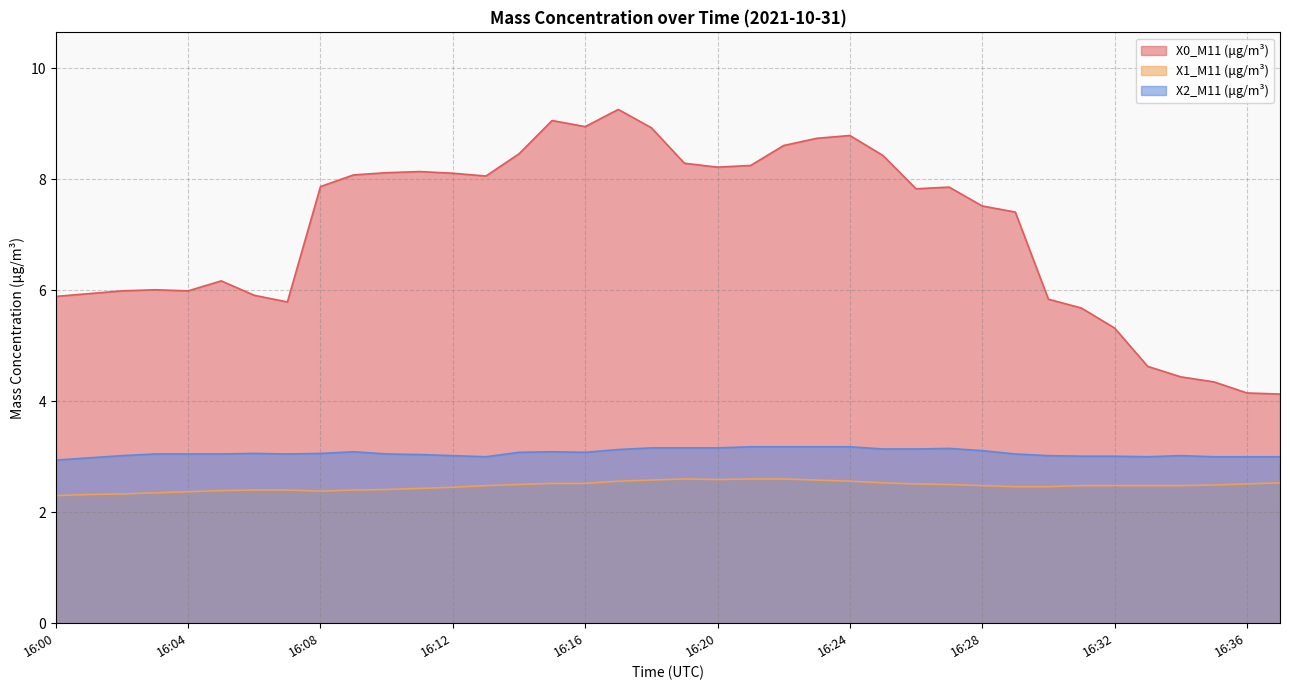

Is the value of X1_M11 (μg/m³) at 16:23 greater than the value of X2_M11 (μg/m³) at 16:11?

No